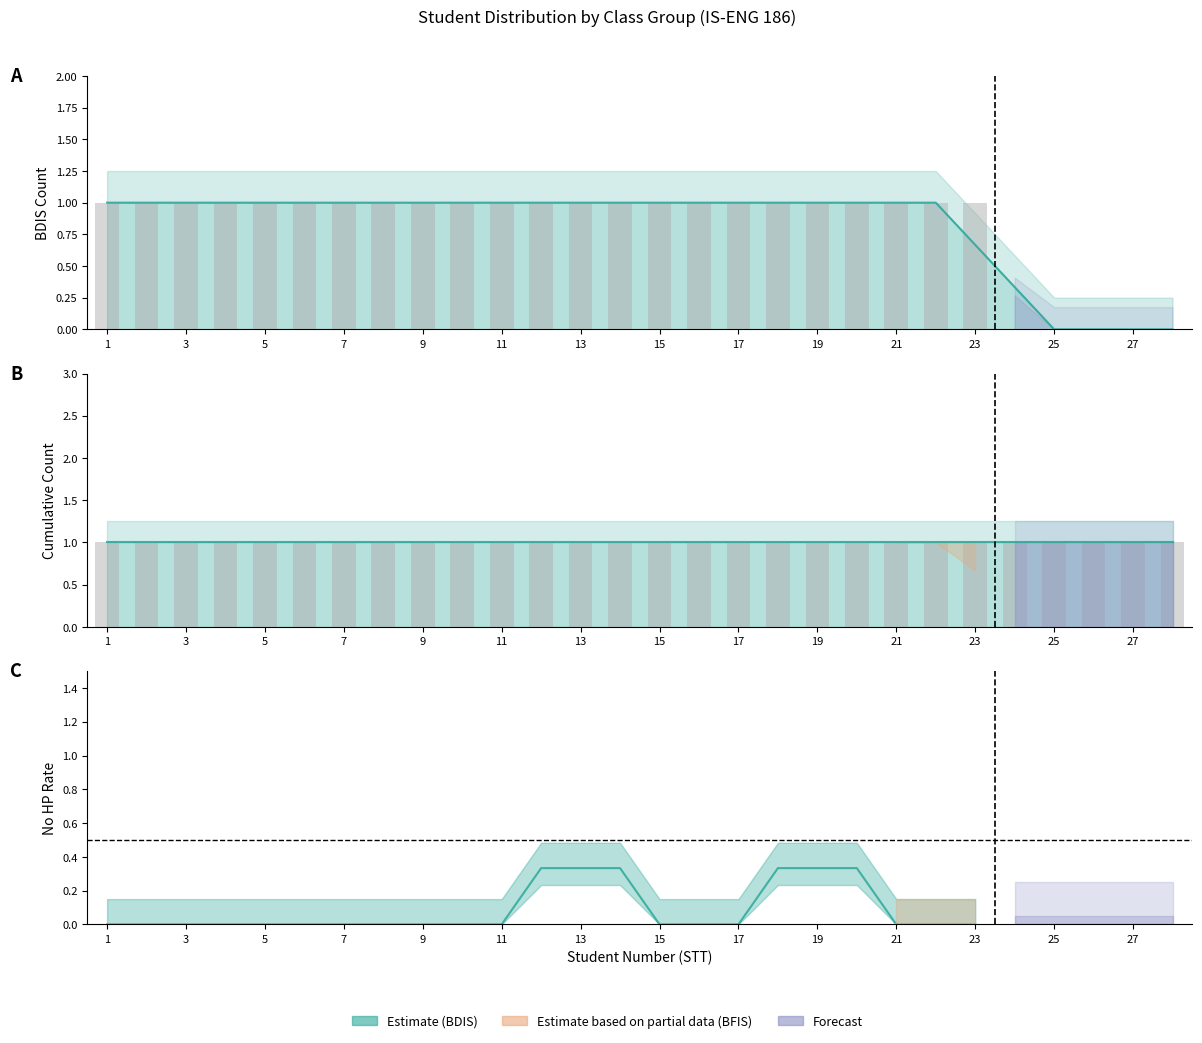

Is the value of BFIS at 3 greater than the value of BDIS at 12?

No